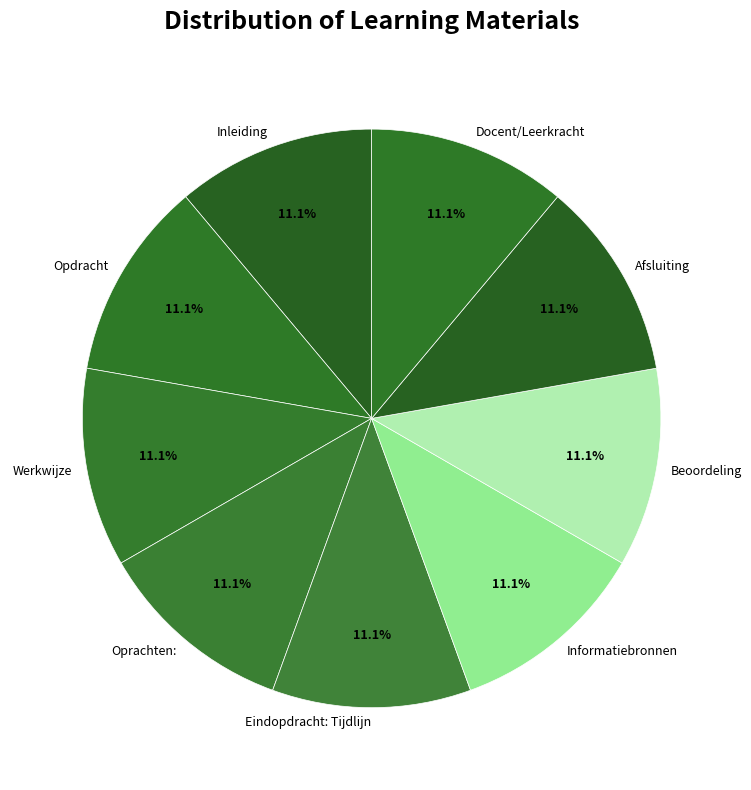

What percentage do Docent/Leerkracht and Beoordeling together represent?

22.2%